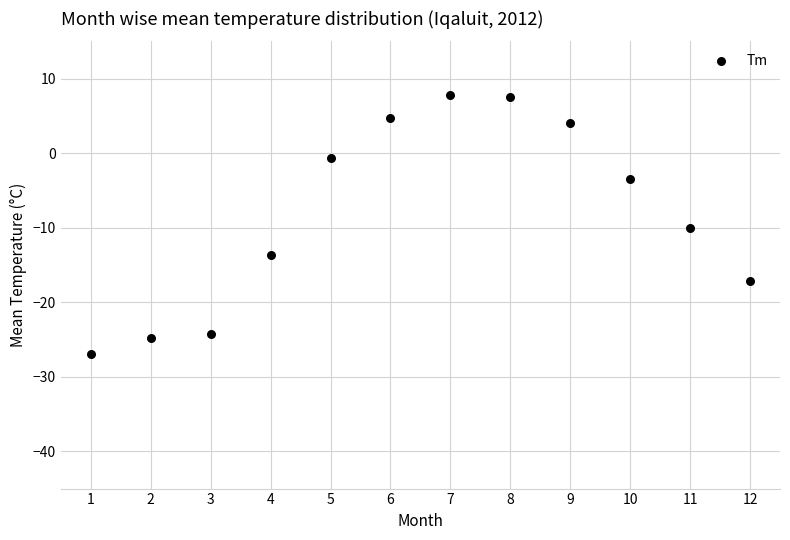

What is the average Y value?

-8.0